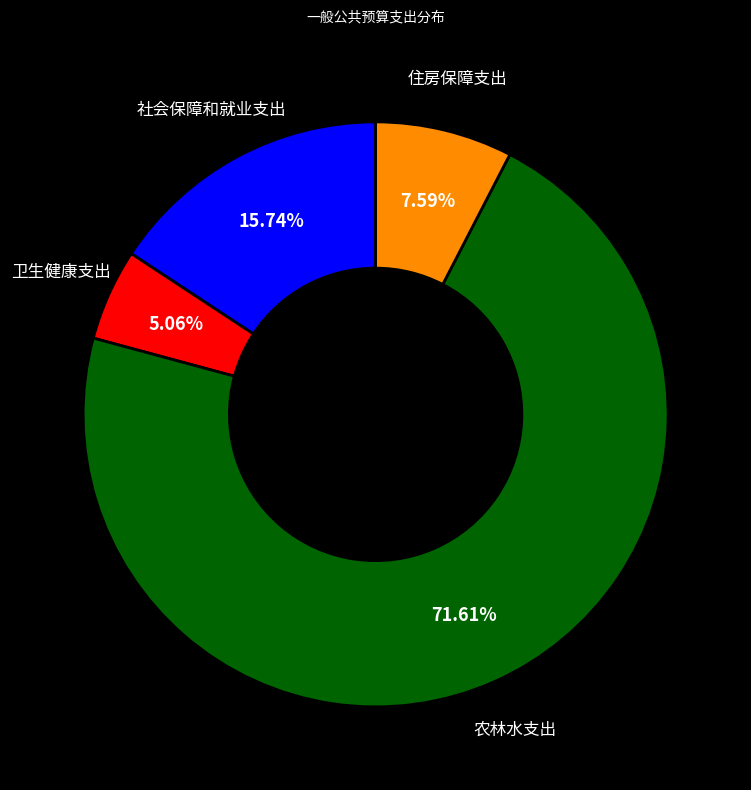

To the nearest percent, what is the combined percentage of 卫生健康支出 and 农林水支出?

77%